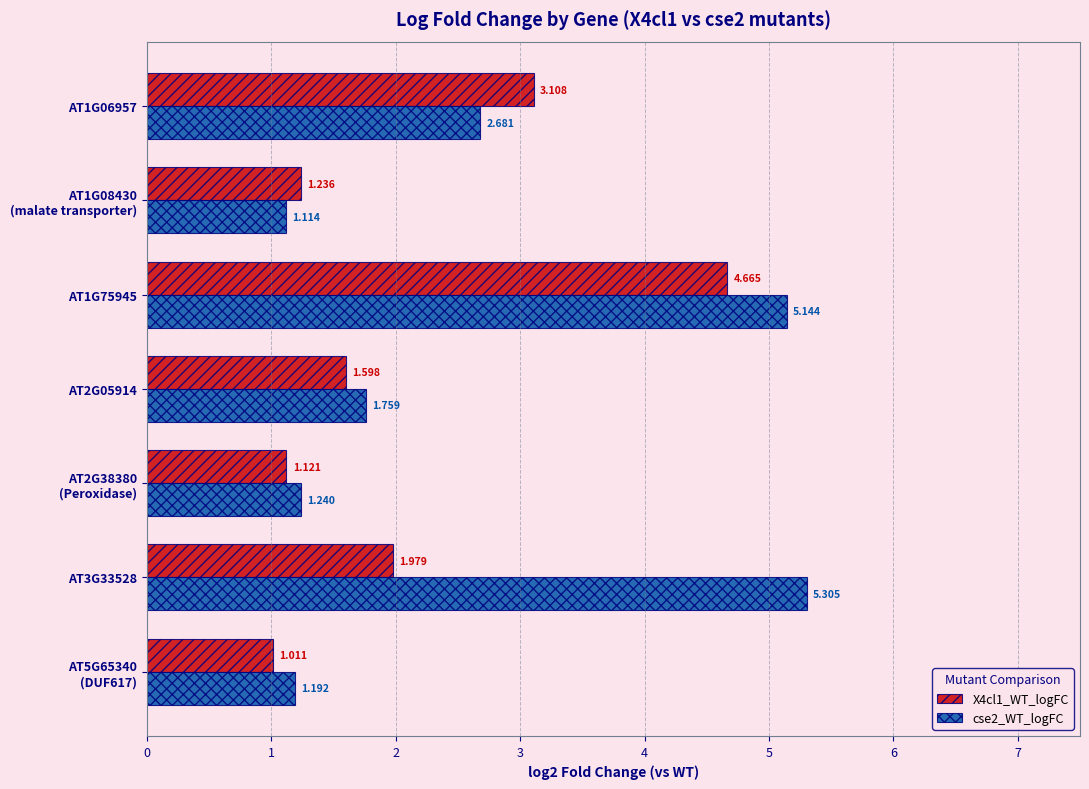

List the labels in order of X4cl1_WT_logFC value, smallest first.

AT5G65340
(DUF617), AT2G38380
(Peroxidase), AT1G08430
(malate transporter), AT2G05914, AT3G33528, AT1G06957, AT1G75945